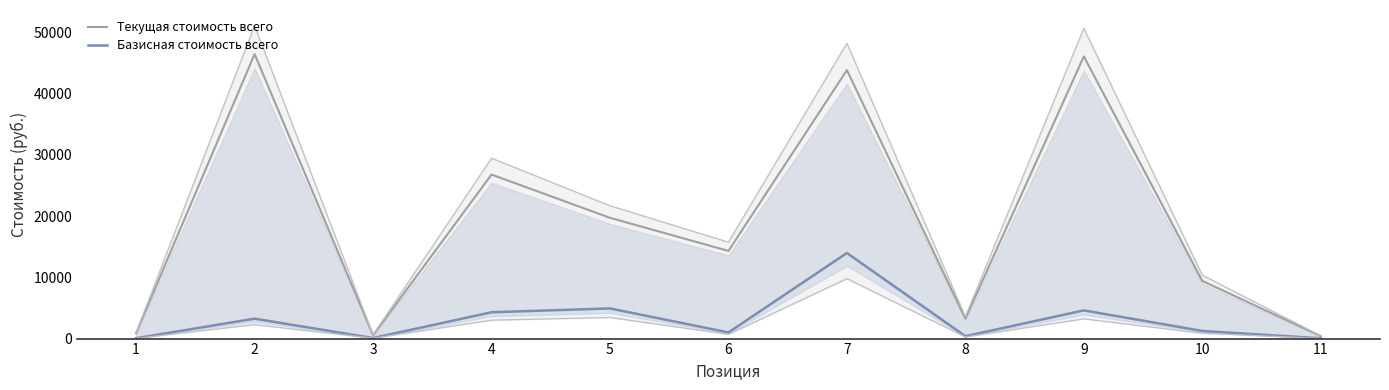

What are all the series names shown in the legend?

Текущая стоимость всего, Базисная стоимость всего